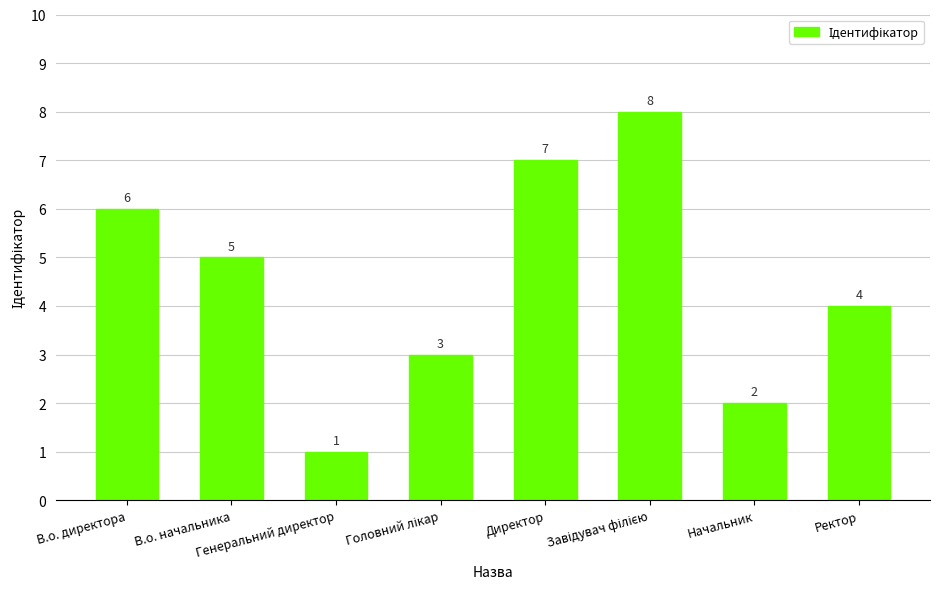

Is it true that the value at Начальник is 2?

True